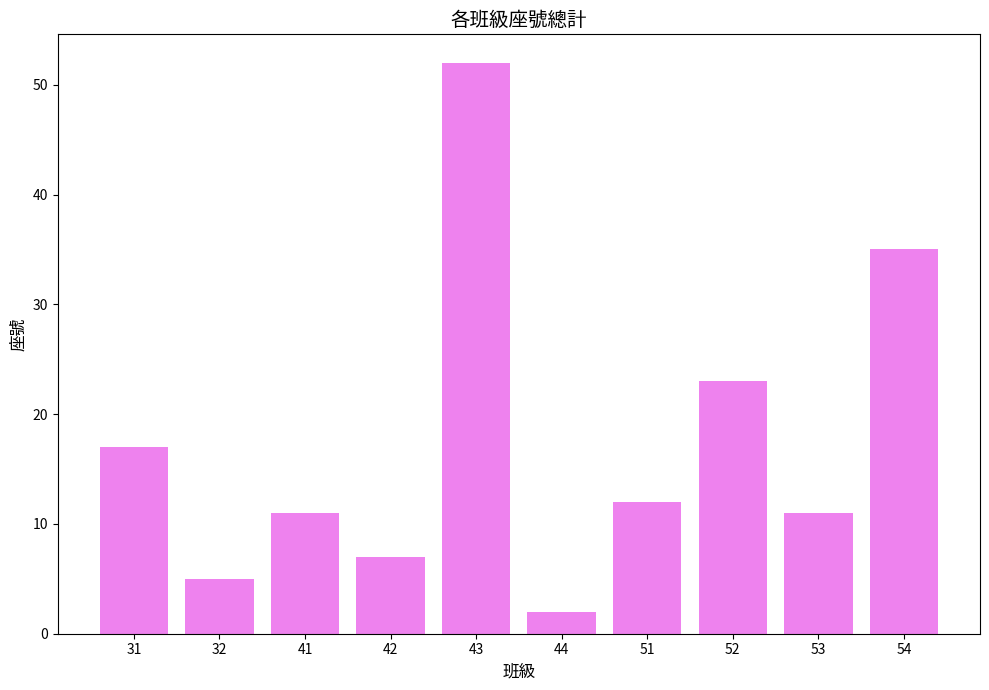

What is the maximum value shown in the chart?

52